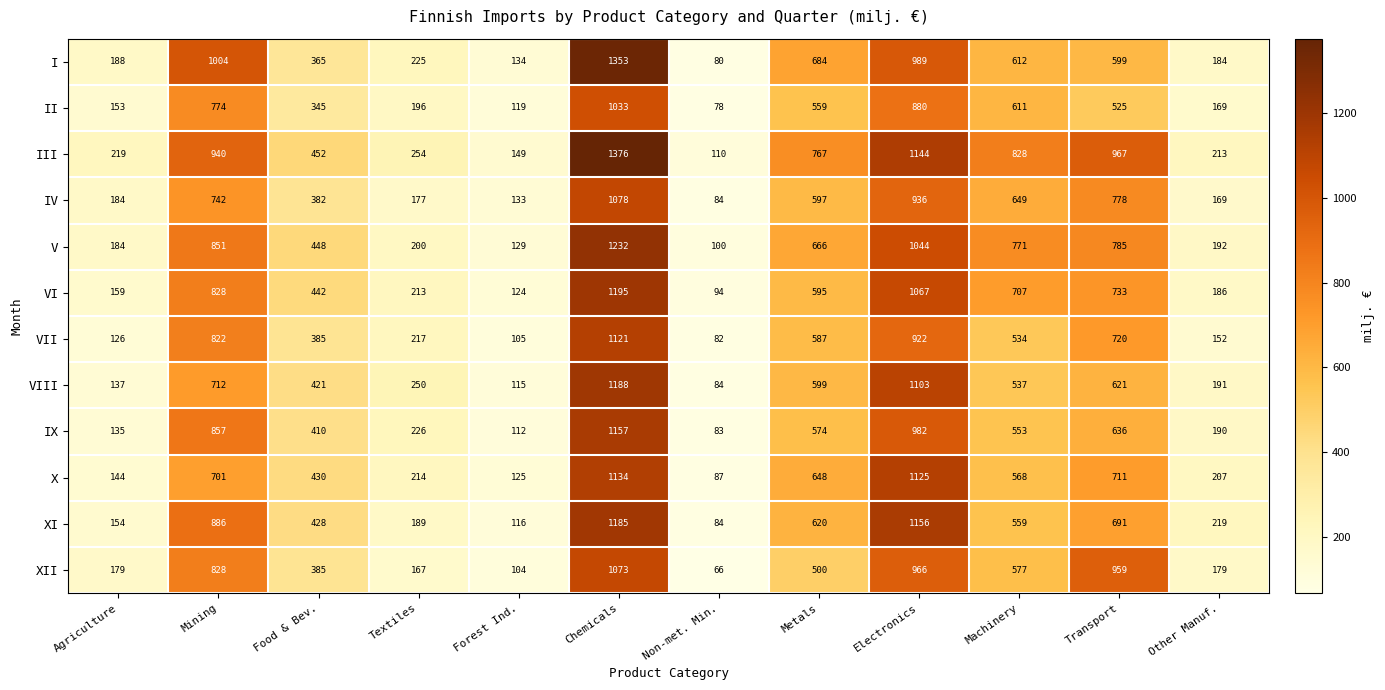

At Machinery, list the series in order from smallest to largest.

VII, VIII, IX, XI, X, XII, II, I, IV, VI, V, III